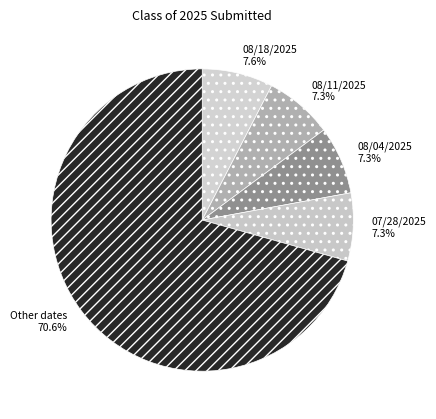

What percentage is NOT represented by 08/11/2025 7.3%?

92.7%